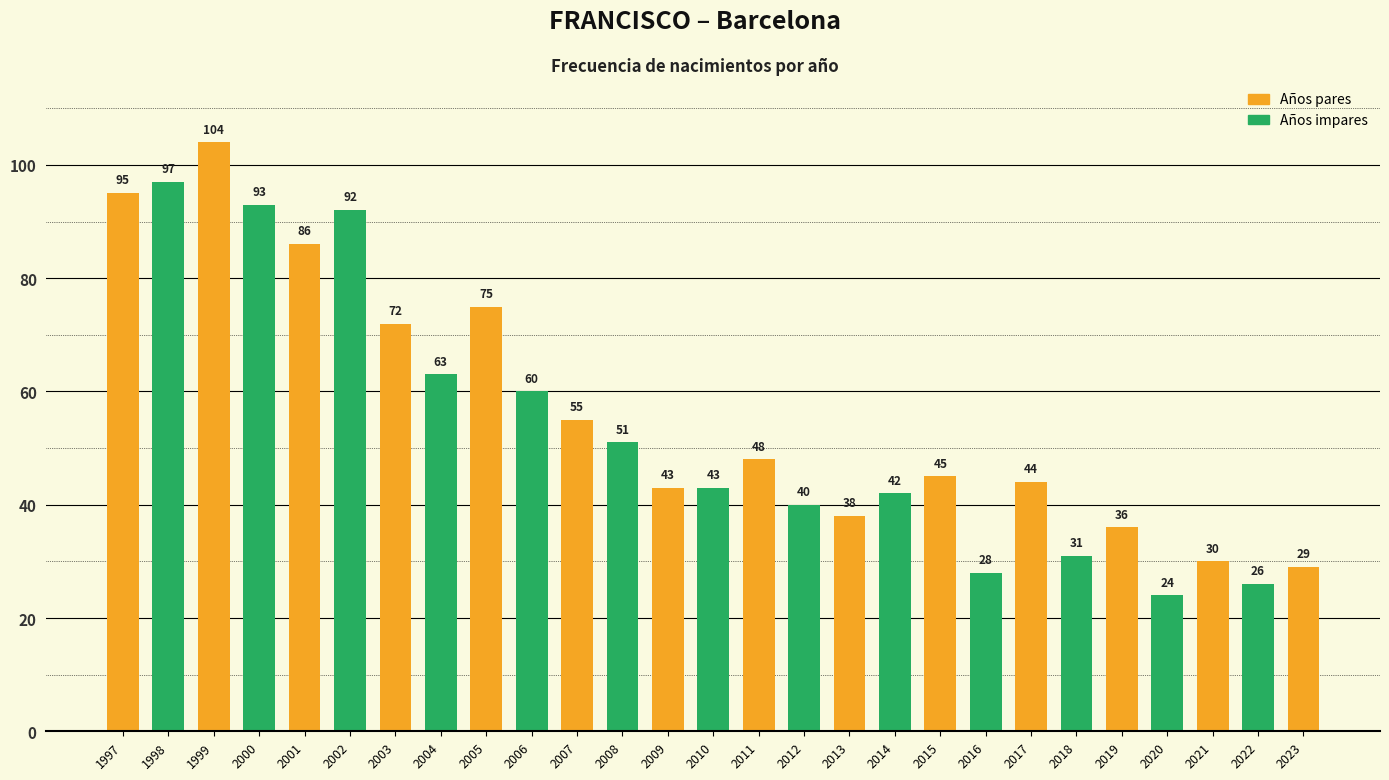

Reading left to right, transcribe all the data shown in this chart.

95	97	104	93	86	92	72	63	75	60	55	51	43	43	48	40	38	42	45	28	44	31	36	24	30	26	29